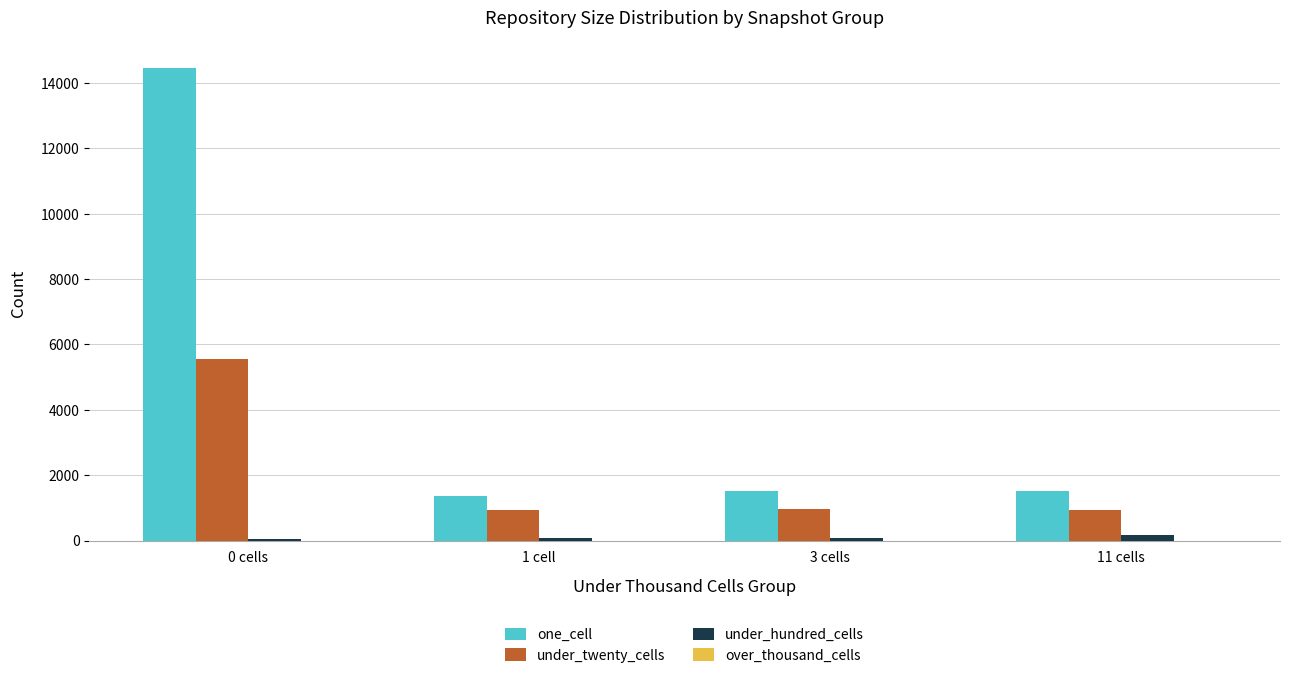

Which series has the largest range (max minus min)?

one_cell